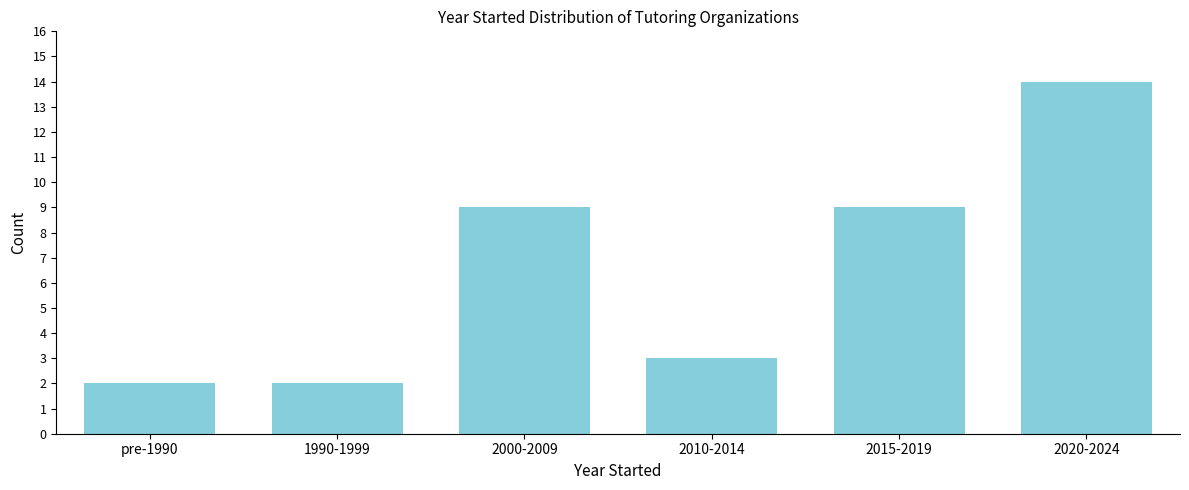

Reading right to left, extract all data points from this chart.

2020-2024=14	2015-2019=9	2010-2014=3	2000-2009=9	1990-1999=2	pre-1990=2